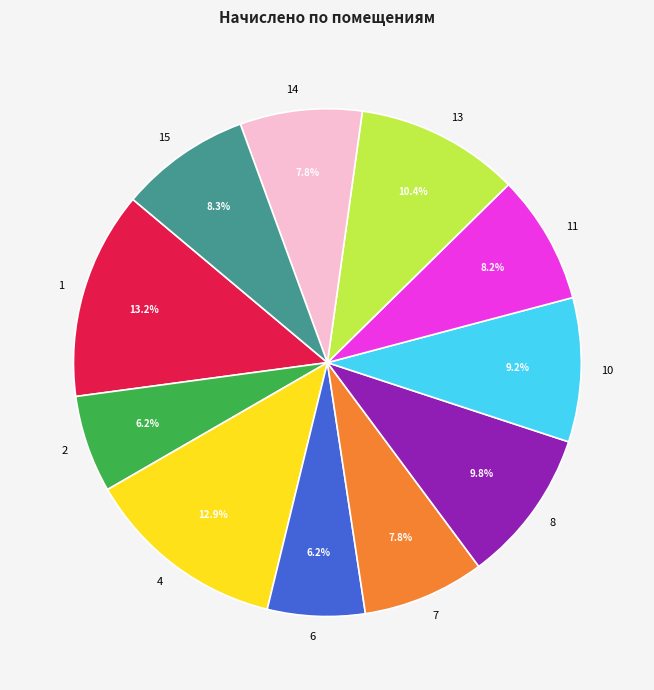

Count the number of slices in the pie.

11